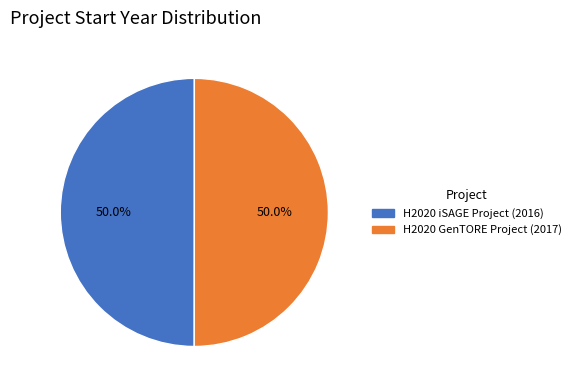

What is the ratio of the value at H2020 GenTORE Project to the value at H2020 iSAGE Project?

1.0